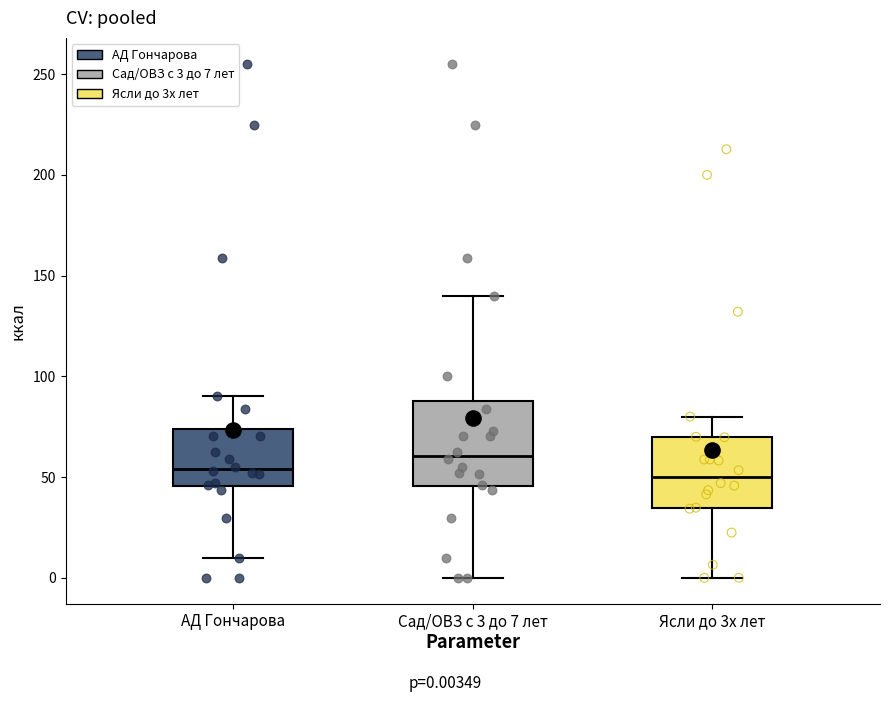

Which box is the tallest, from its lower edge to its upper edge?

Сад/ОВЗ с 3 до 7 лет